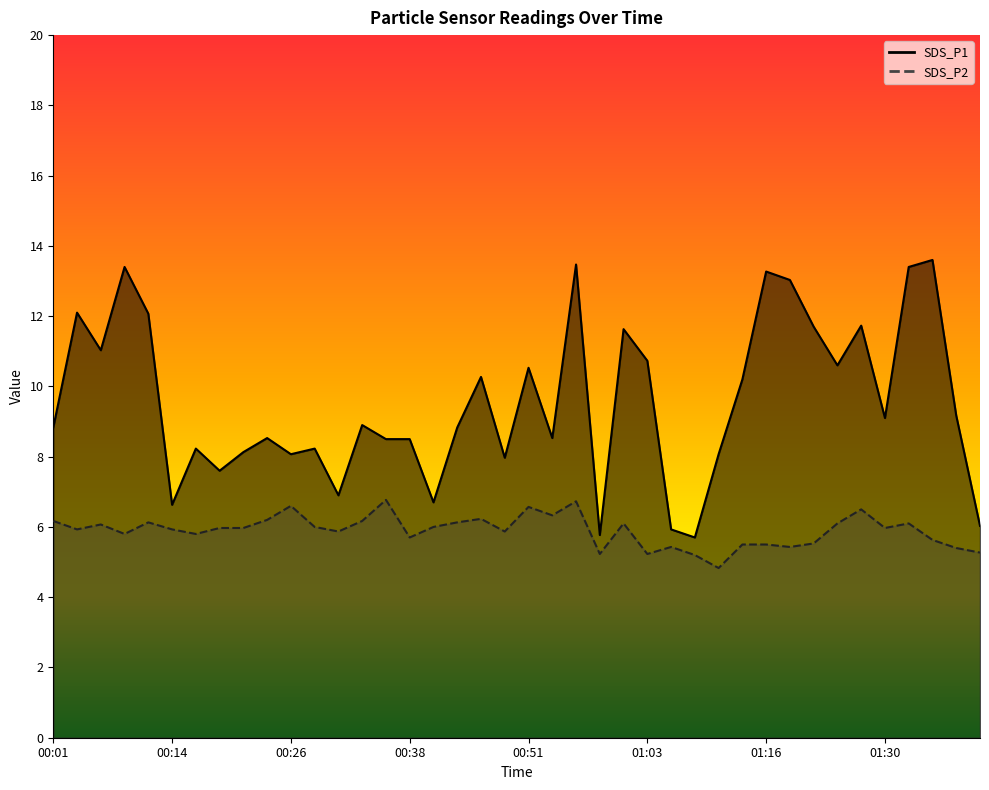

What is the difference between the maximum and second lowest values in the SDS_P2 series?

1.6